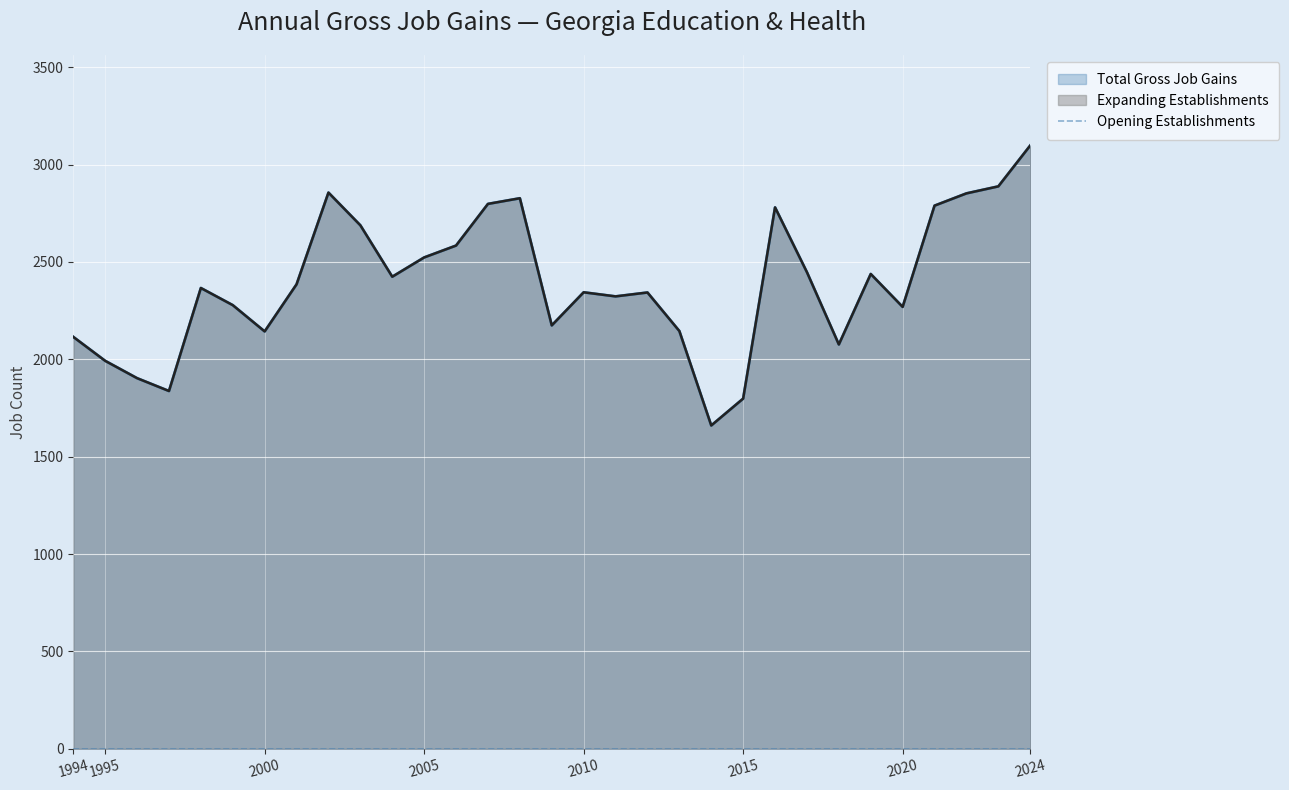

At which category does the chart reach its peak across all series?

2024